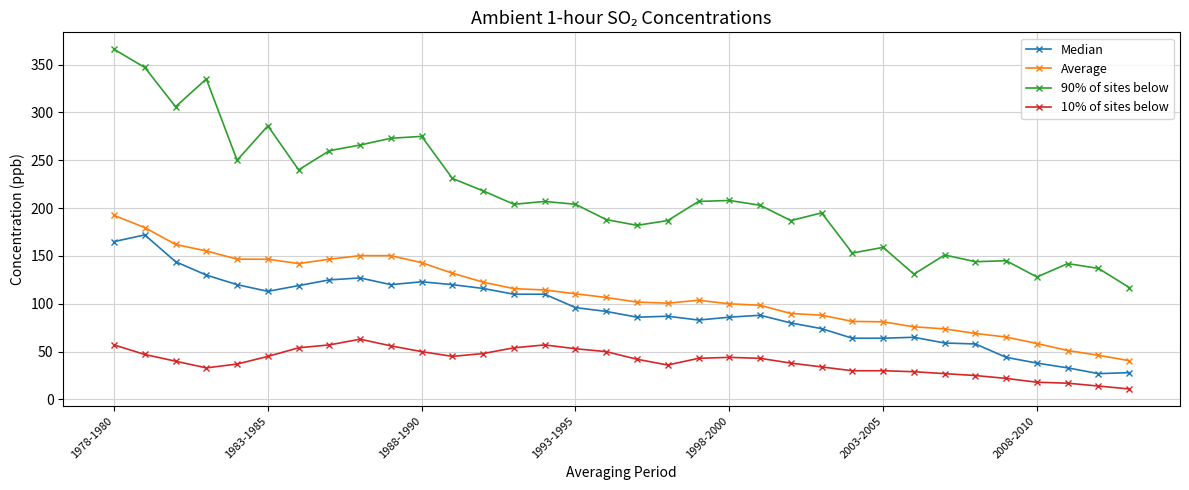

True or false: 10% of sites below and Median intersect in this chart.

False